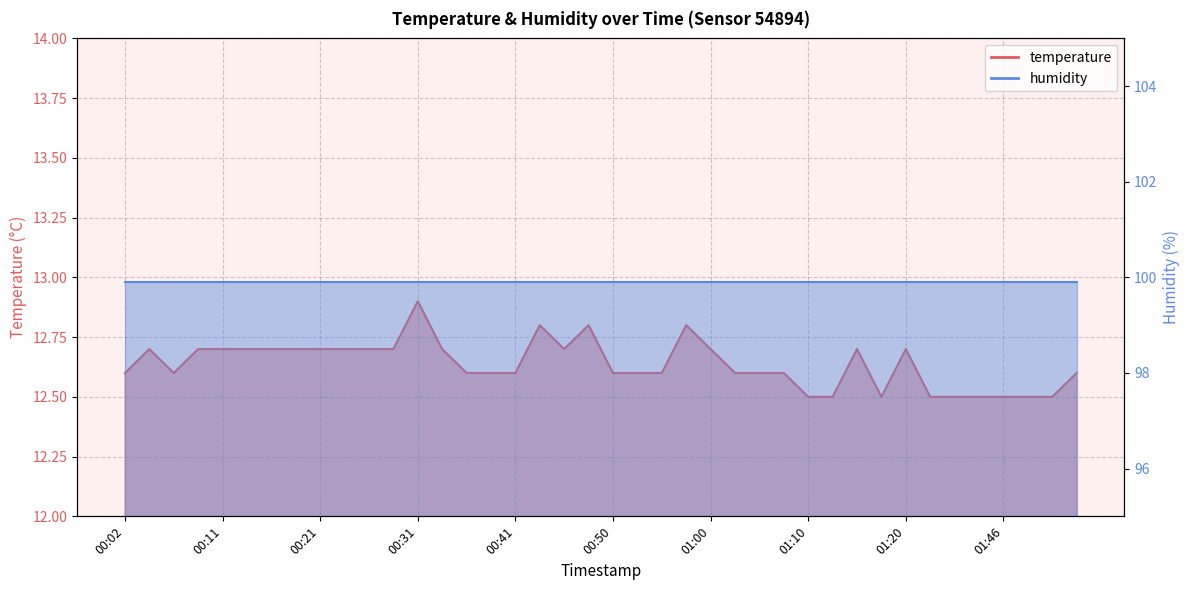

What is the value of the 38th point from the left?

12.5